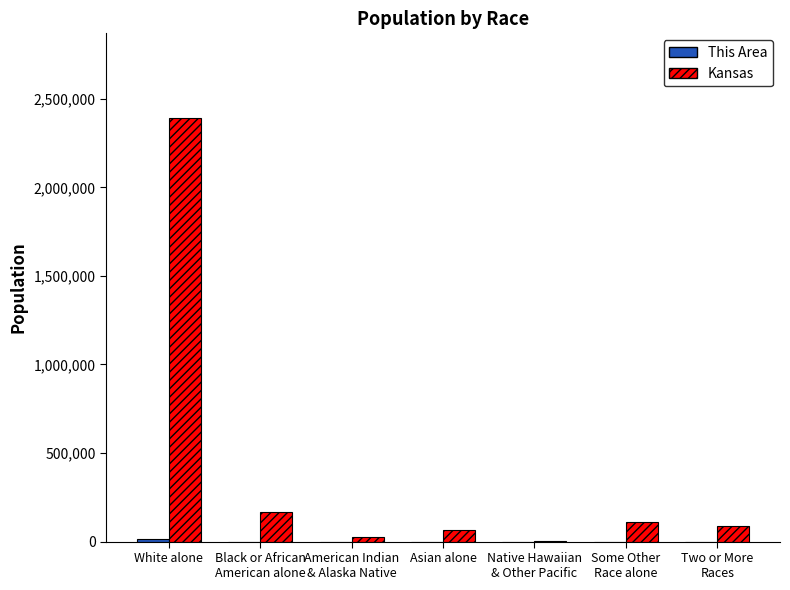

The value of Kansas at White alone is 2391044. True or false?

True